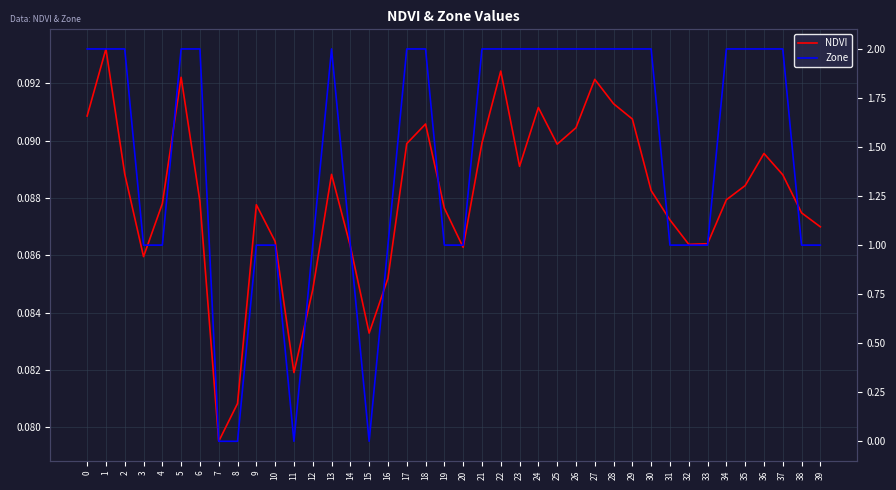

What is the value of the Zone point at the 26th from the left?

2.0